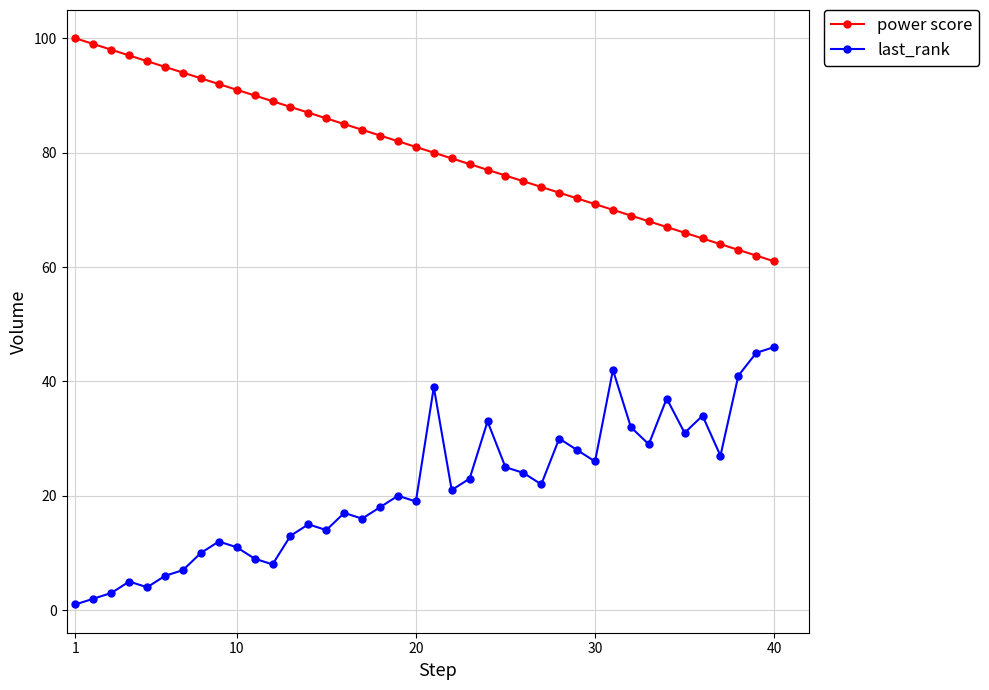

What is the sum of all last_rank values?

845